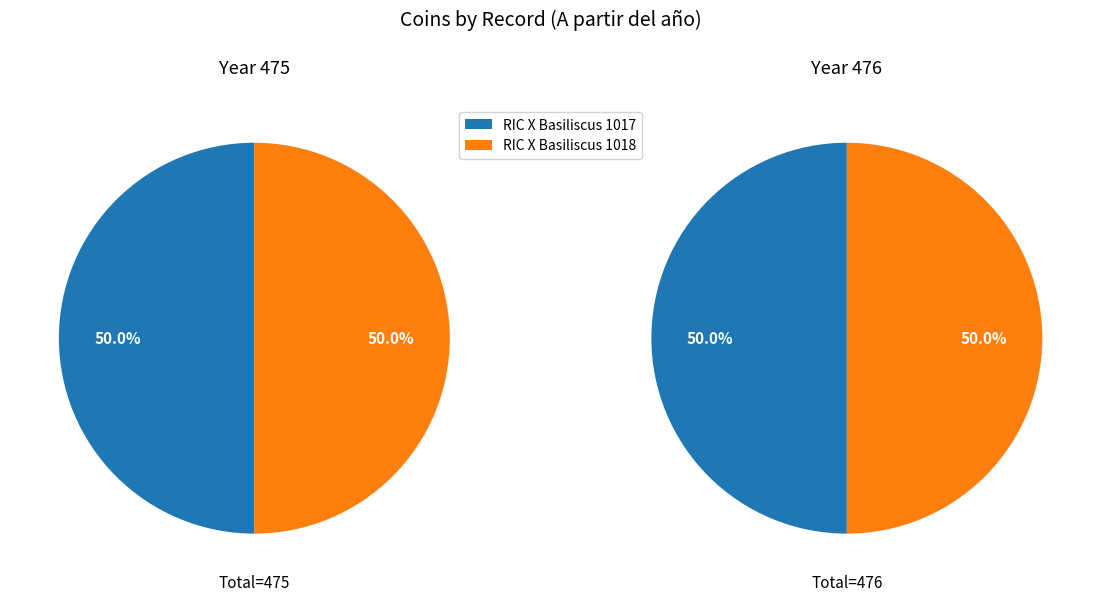

Does RIC X Basiliscus 1018 account for over 50% of the chart?

No